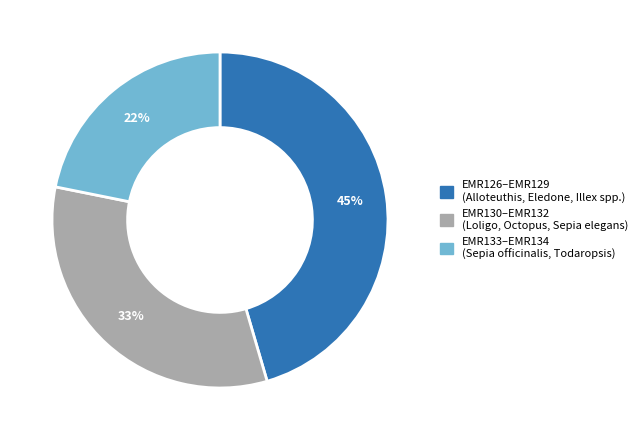

Between EMR126 and EMR128, which is larger?

EMR126